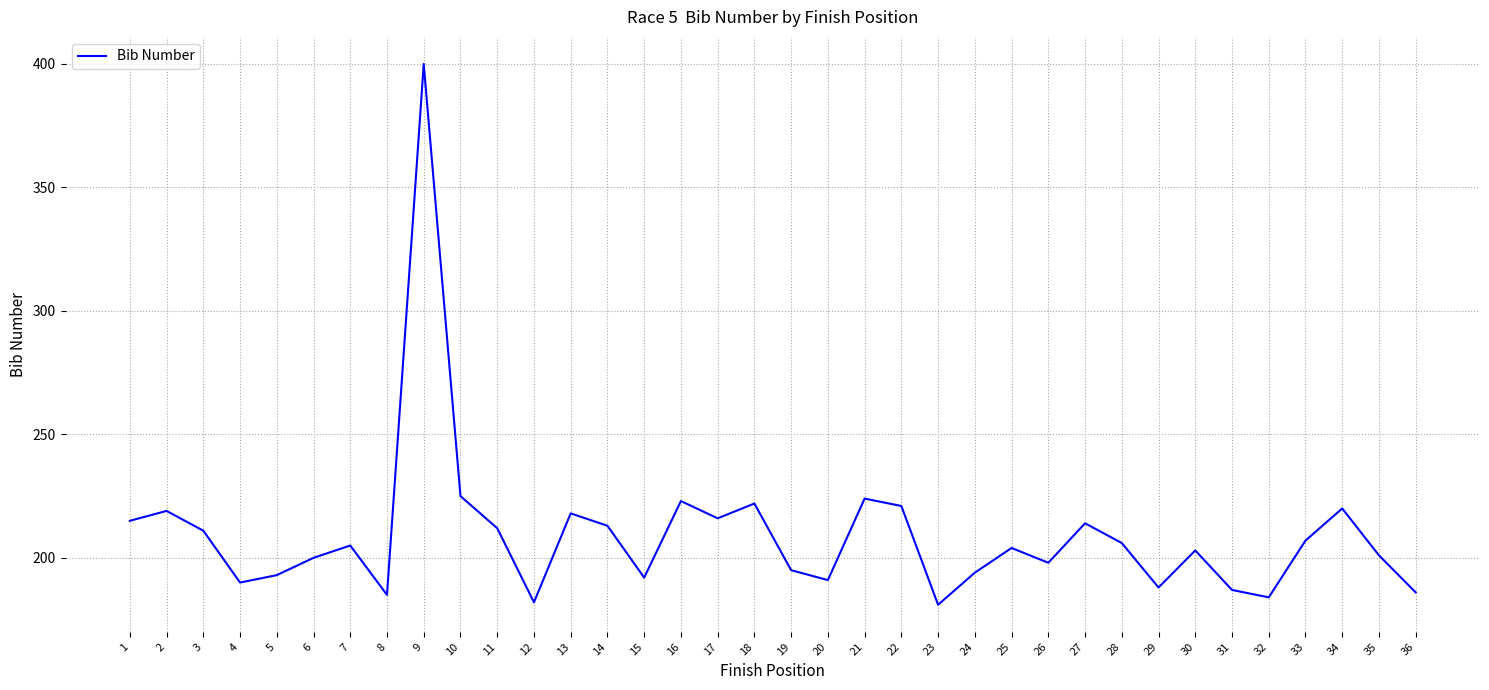

What is the change in value from 11 to 23?

-31